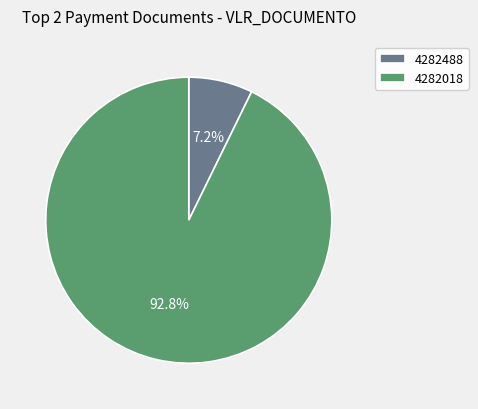

Which slice is the largest?

4282018